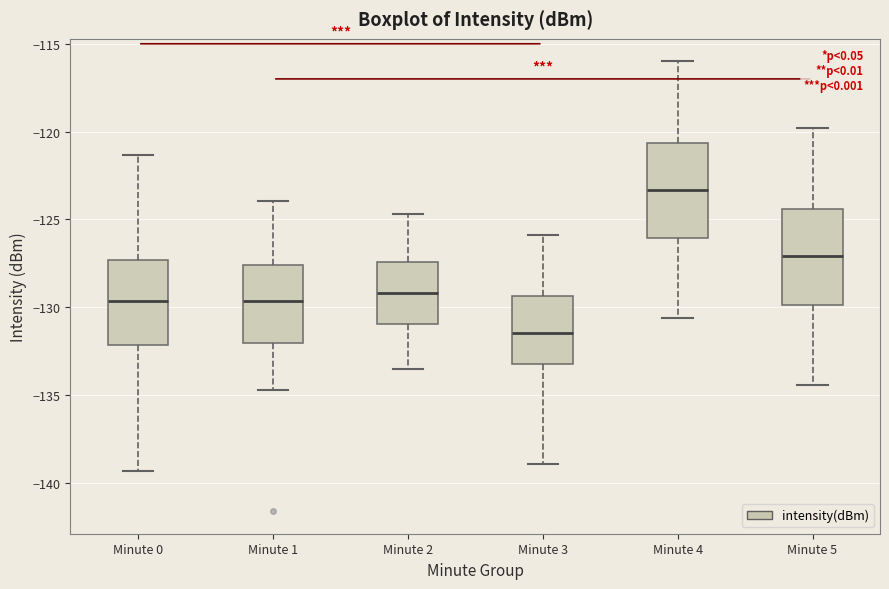

Reading left to right, transcribe this box plot: for each box, give where its median line is, the range the box spans, and where its two whiskers end, as read against the y-axis. The values are not printed on the chart, so give them approximately, as read against the axis.

Minute 0: median -129.5, box -132.0 to -127.5, whiskers -139.5 to -121.5
Minute 1: median -129.5, box -132.0 to -127.5, whiskers -134.5 to -124.0
Minute 2: median -129.0, box -131.0 to -127.5, whiskers -133.5 to -124.5
Minute 3: median -131.5, box -133.0 to -129.5, whiskers -139.0 to -126.0
Minute 4: median -123.5, box -126.0 to -120.5, whiskers -130.5 to -116.0
Minute 5: median -127.0, box -130.0 to -124.5, whiskers -134.5 to -120.0